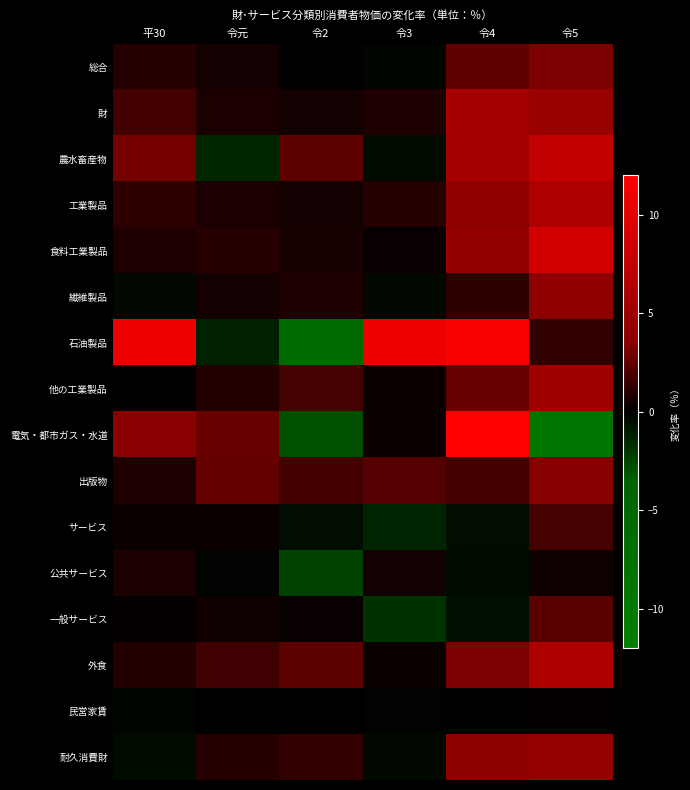

Reading left to right, list all the values displayed in this chart.

総合: 平30=1.0	令元=0.5	令2=0.0	令3=-0.2	令4=2.5	令5=3.2
財: 平30=1.7	令元=0.7	令2=0.5	令3=0.8	令4=5.5	令5=4.6
農水畜産物: 平30=3.0	令元=-1.4	令2=2.4	令3=-0.4	令4=5.6	令5=7.6
工業製品: 平30=1.2	令元=0.7	令2=0.5	令3=1.0	令4=3.9	令5=6.2
食料工業製品: 平30=0.8	令元=1.0	令2=0.6	令3=0.2	令4=4.3	令5=8.8
繊維製品: 平30=-0.3	令元=0.5	令2=0.8	令3=-0.3	令4=1.2	令5=3.9
石油製品: 平30=10.7	令元=-1.2	令2=-5.2	令3=10.8	令4=11.4	令5=1.3
他の工業製品: 平30=0.0	令元=0.9	令2=1.8	令3=0.3	令4=2.7	令5=5.0
電気・都市ガス・水道: 平30=3.6	令元=2.7	令2=-2.9	令3=0.3	令4=17.0	令5=-9.0
出版物: 平30=0.8	令元=2.6	令2=1.7	令3=2.2	令4=1.7	令5=3.5
サービス: 平30=0.3	令元=0.3	令2=-0.5	令3=-1.3	令4=-0.5	令5=1.8
公共サービス: 平30=0.7	令元=-0.1	令2=-2.4	令3=0.5	令4=-0.4	令5=0.4
一般サービス: 平30=0.1	令元=0.4	令2=0.2	令3=-1.8	令4=-0.6	令5=2.3
外食: 平30=0.9	令元=1.6	令2=2.4	令3=0.3	令4=3.2	令5=6.2
民営家賃: 平30=-0.2	令元=0.0	令2=0.0	令3=-0.1	令4=0.0	令5=0.1
耐久消費財: 平30=-0.4	令元=1.0	令2=1.3	令3=-0.3	令4=3.7	令5=4.4